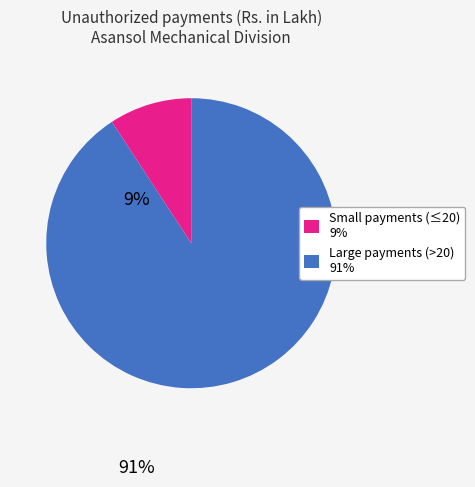

Is there any slice that represents more than half of the pie?

Yes